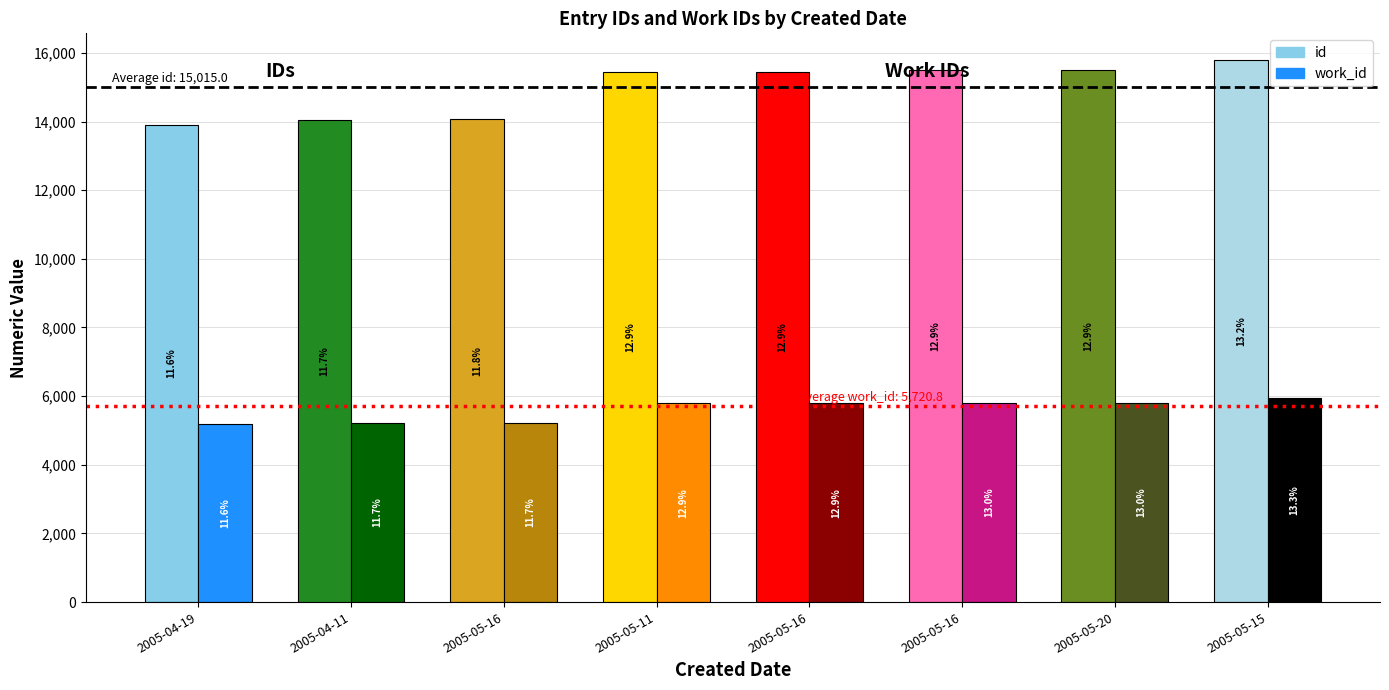

The value of work_id at 2005-05-16 is 5227. True or false?

True